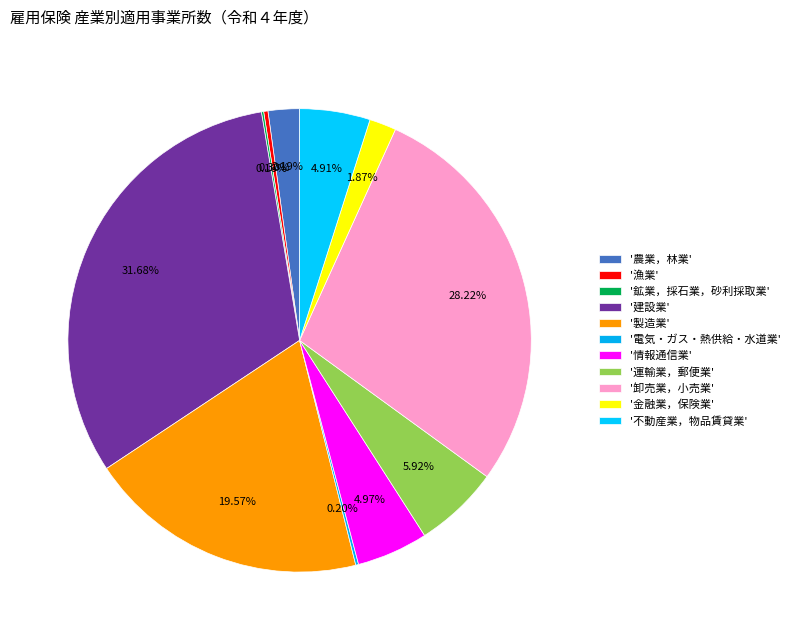

How many slices are in this pie chart?

11